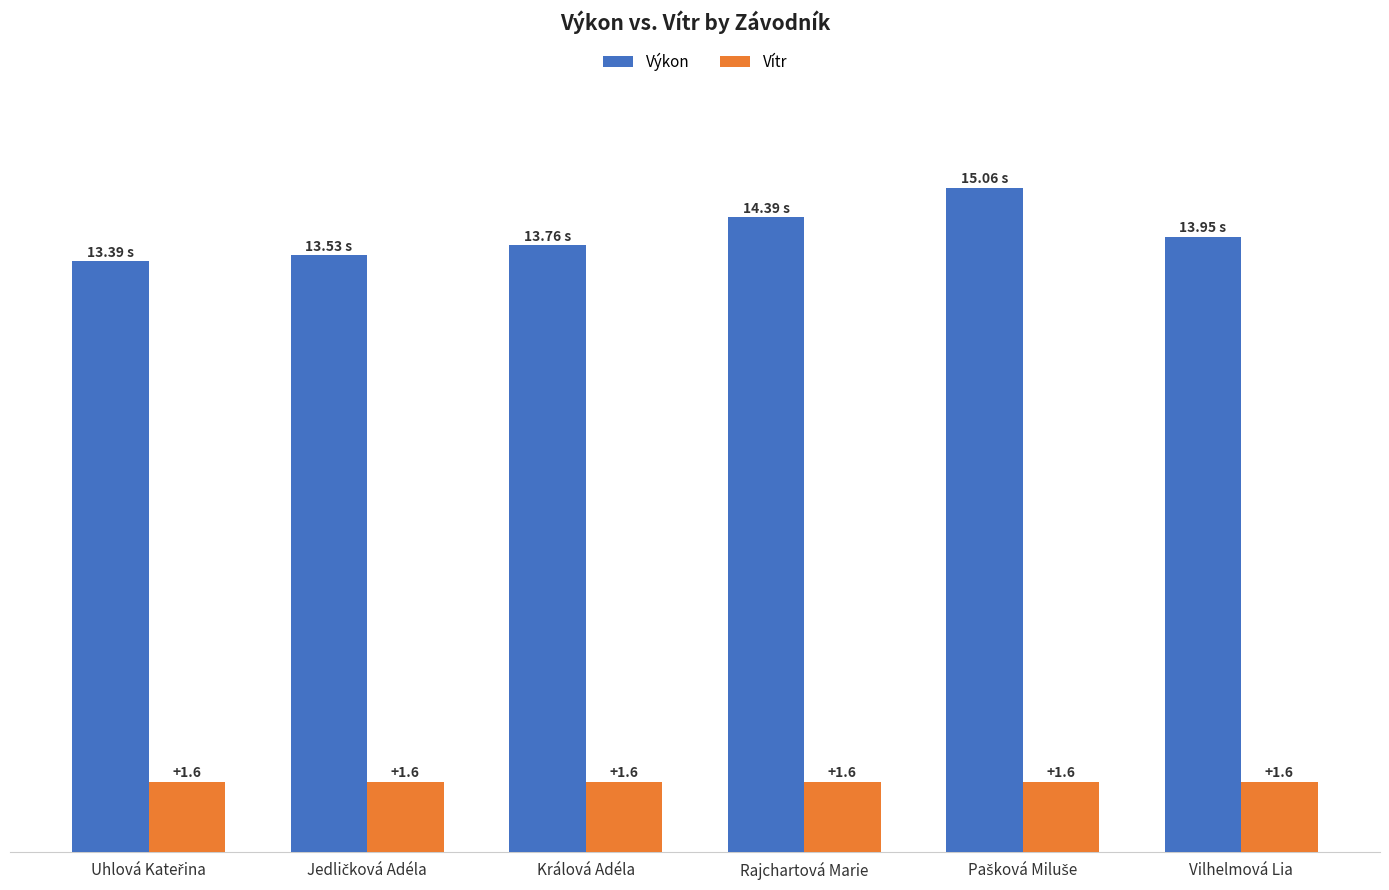

Which series has the largest range (max minus min)?

Výkon